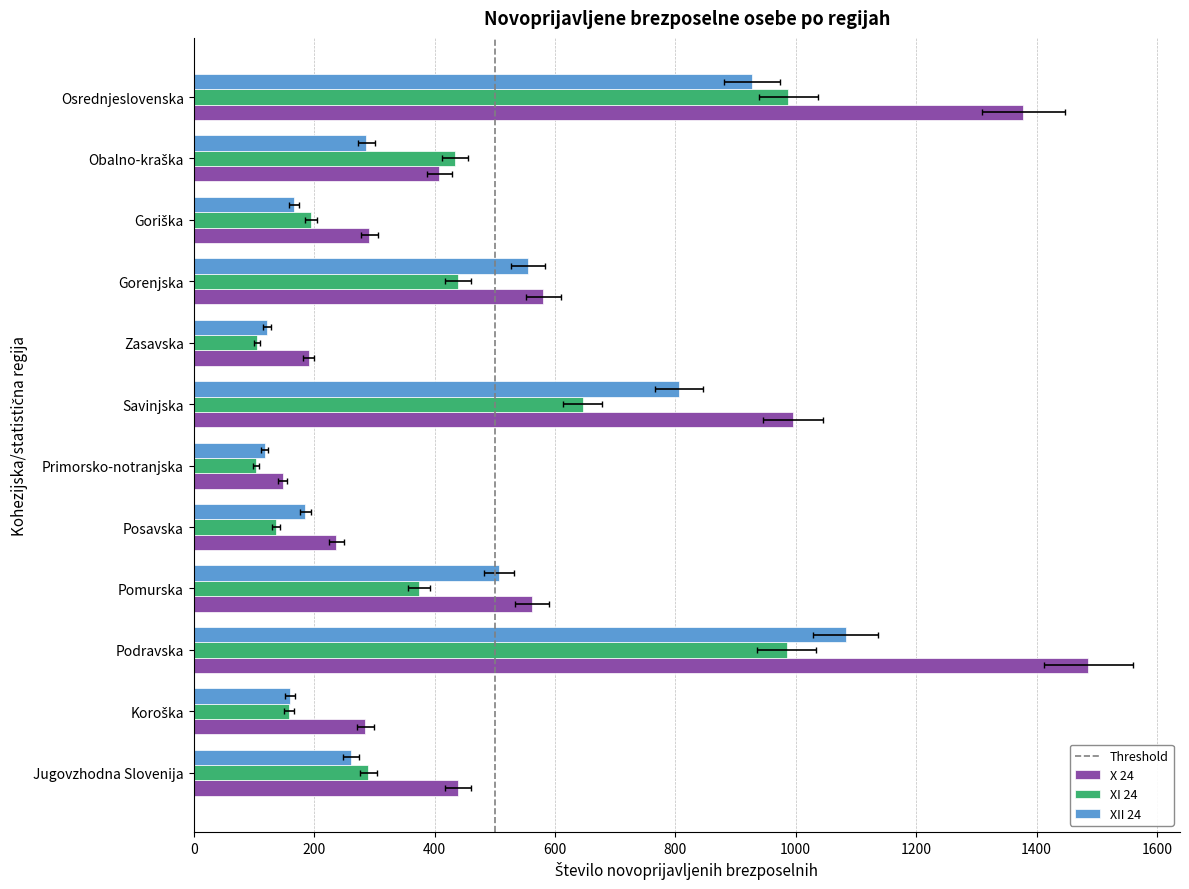

The XI 24 series shows 646 at Savinjska. True or false?

True